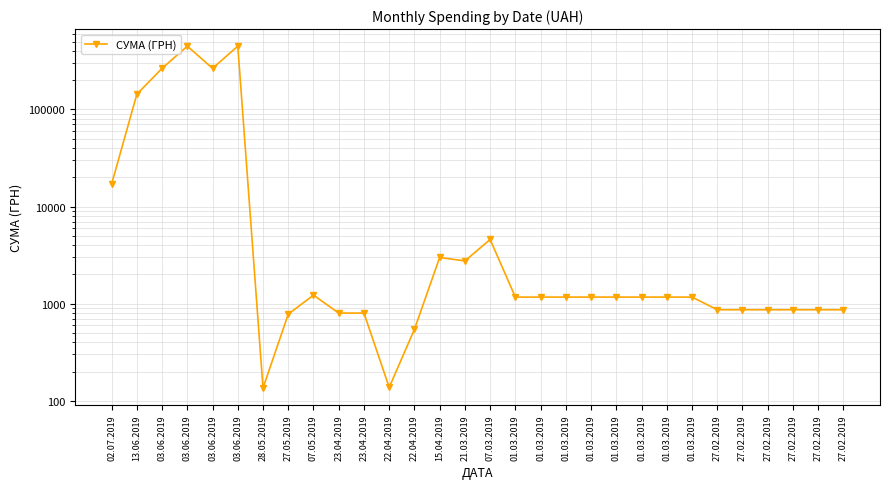

Reading right to left, list all the values displayed in this chart.

27.02.2019=866.0	27.02.2019=866.0	27.02.2019=866.0	27.02.2019=866.0	27.02.2019=866.0	27.02.2019=866.0	01.03.2019=1168.8	01.03.2019=1168.8	01.03.2019=1168.8	01.03.2019=1168.8	01.03.2019=1168.8	01.03.2019=1168.8	01.03.2019=1168.8	01.03.2019=1168.8	07.03.2019=4581.4	21.03.2019=2754.0	15.04.2019=2990.0	22.04.2019=544.0	22.04.2019=137.5	23.04.2019=800.0	23.04.2019=800.0	07.05.2019=1225.0	27.05.2019=780.0	28.05.2019=135.5	03.06.2019=447688.6	03.06.2019=264748.8	03.06.2019=447688.6	03.06.2019=264748.8	13.06.2019=143315.2	02.07.2019=17041.0